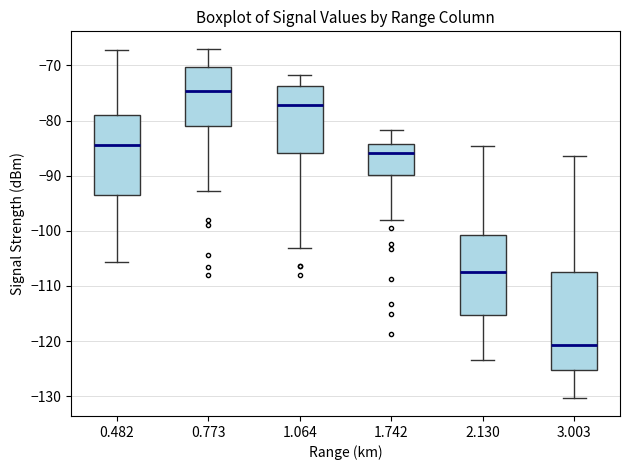

Reading left to right, read every box against the y-axis: the position of its median line, the range the box covers, and the ends of its whiskers. The values are not printed on the chart, so give them approximately, as read against the axis.

0.482: median -84, box -94 to -79, whiskers -106 to -67
0.773: median -75, box -81 to -70, whiskers -93 to -67
1.064: median -77, box -86 to -74, whiskers -103 to -72
1.742: median -86, box -90 to -84, whiskers -98 to -82
2.130: median -107, box -115 to -101, whiskers -123 to -85
3.003: median -121, box -125 to -107, whiskers -130 to -86